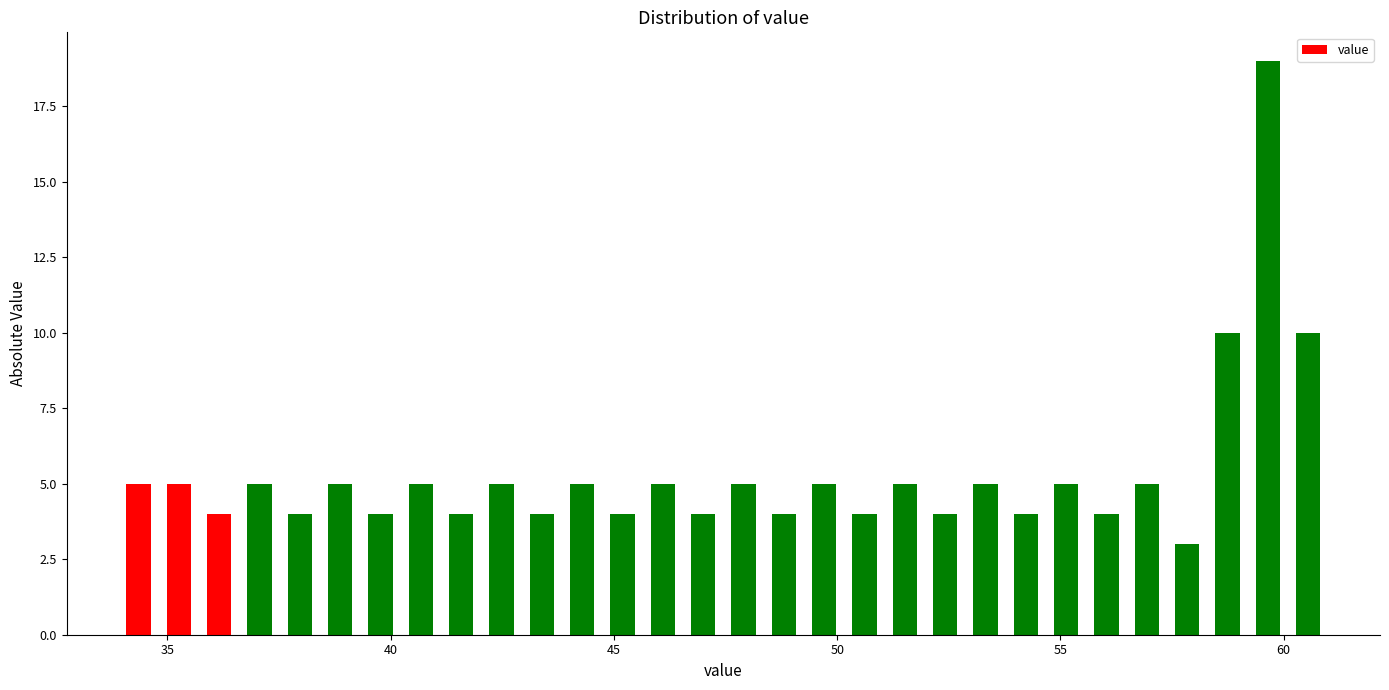

Read against the x-axis, roughly where is the centre of the tallest bar?

59.5